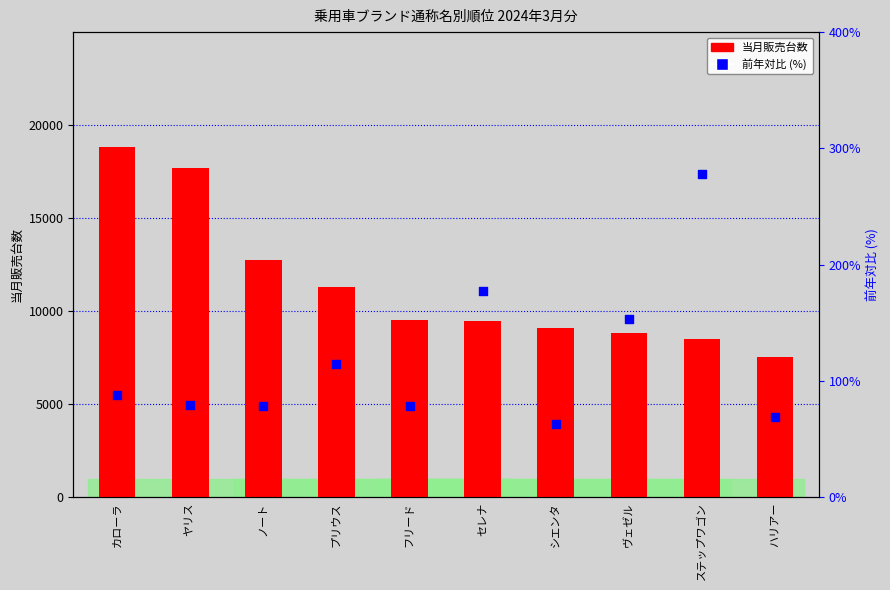

Which series has the largest total across all categories?

当月販売台数